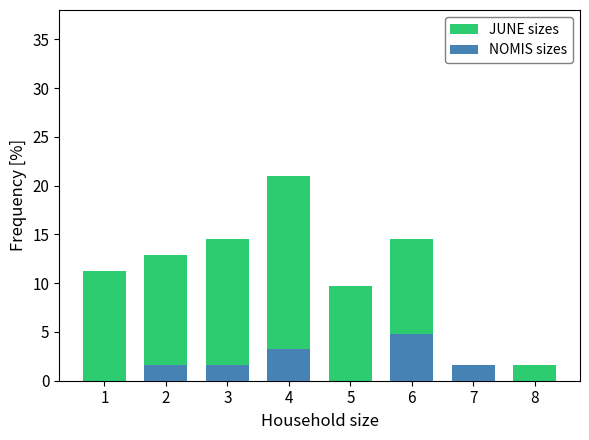

List the series in order of their peak value, lowest first.

NOMIS sizes, JUNE sizes